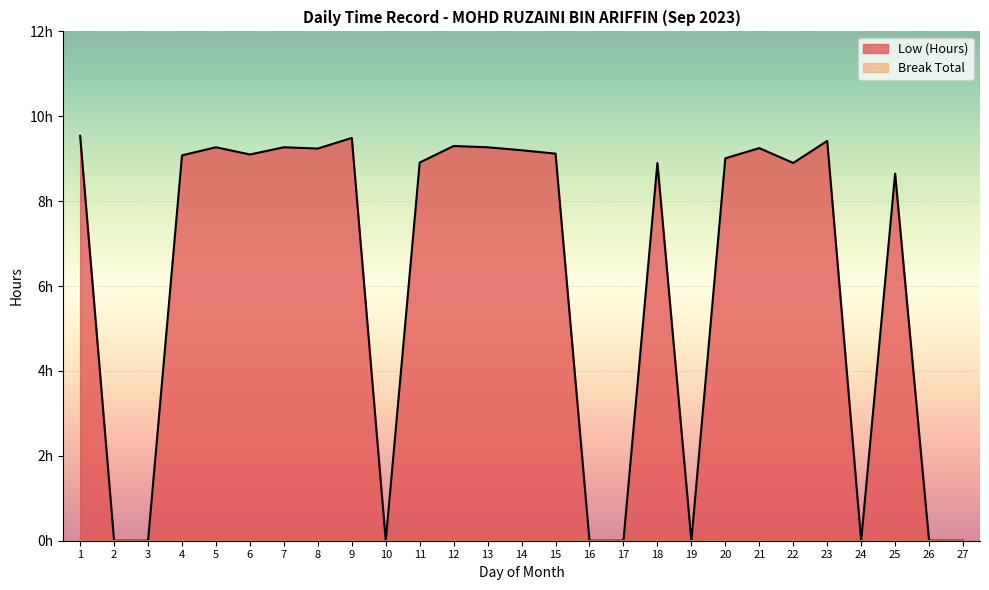

List the labels in order of value, smallest first.

2, 3, 10, 16, 17, 19, 24, 26, 27, 25, 18, 22, 11, 20, 4, 6, 15, 14, 8, 21, 5, 7, 13, 12, 23, 9, 1